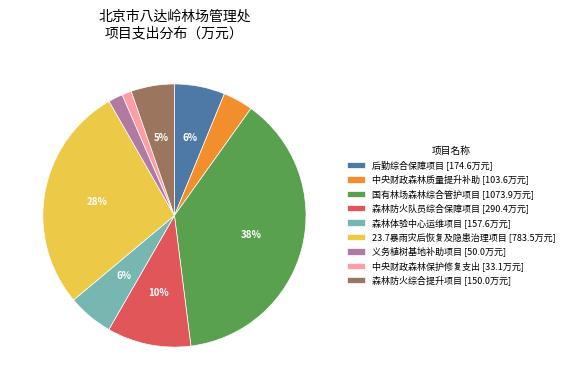

Which category has the biggest portion of the pie?

国有林场森林综合管护项目